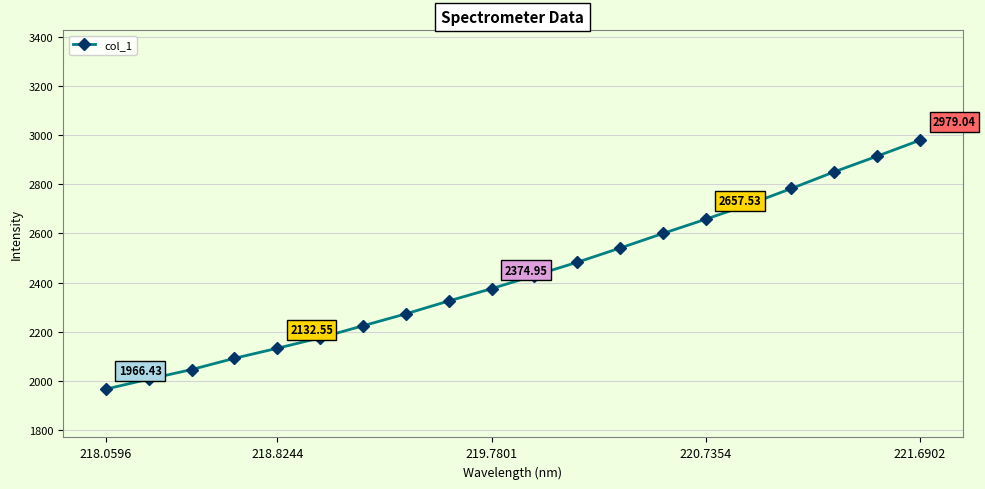

True or false: there are more than 1 points higher than both neighbors.

False